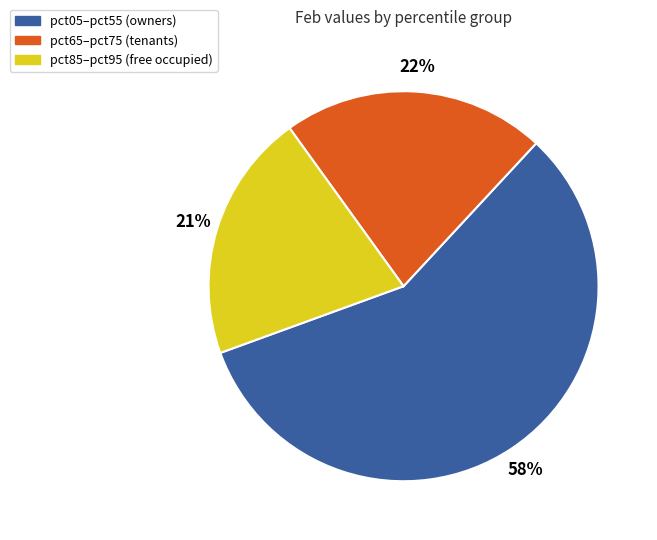

Is there a majority slice in this chart?

Yes